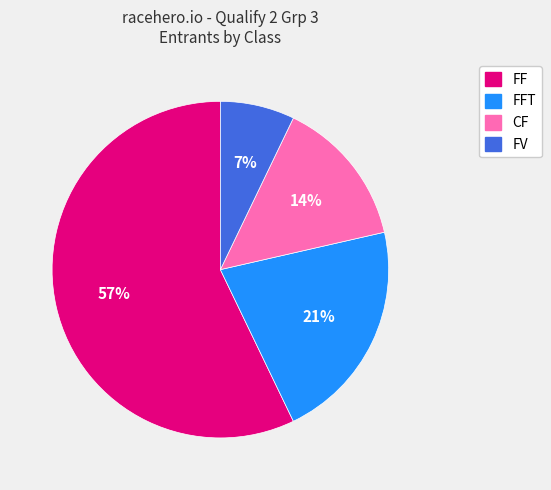

Does any single category account for the majority?

Yes